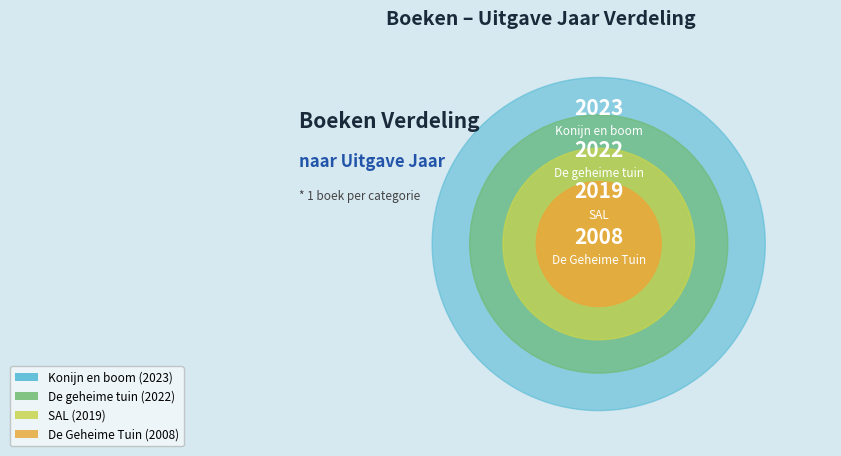

To the nearest percent, what percentage of the pie is Konijn en boom?

25%